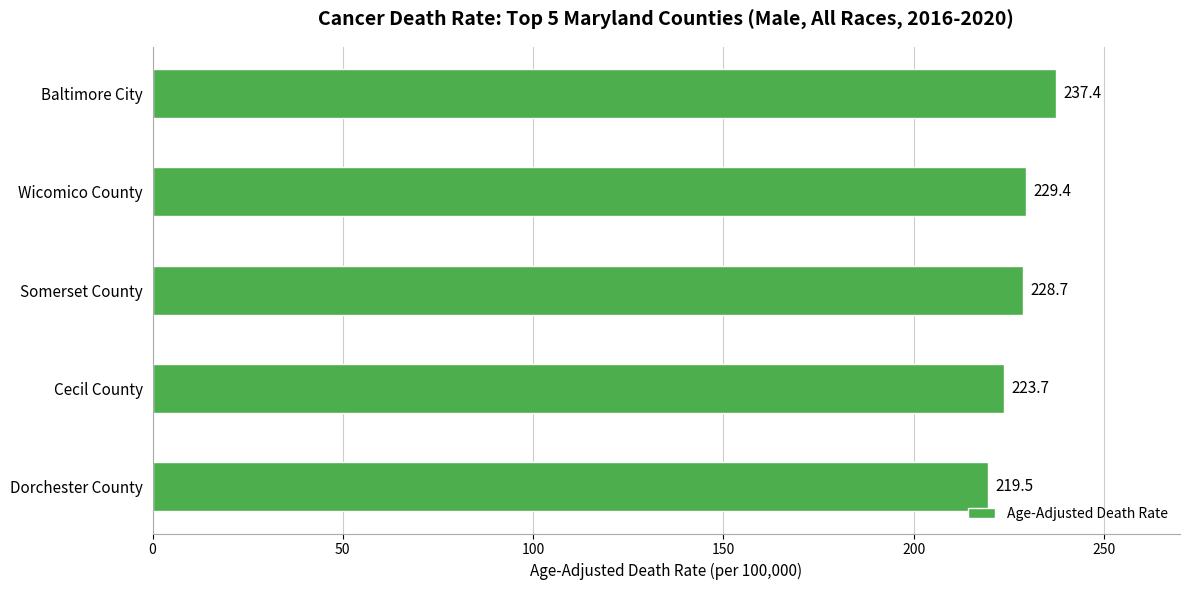

What is the sum of all values?

1138.7